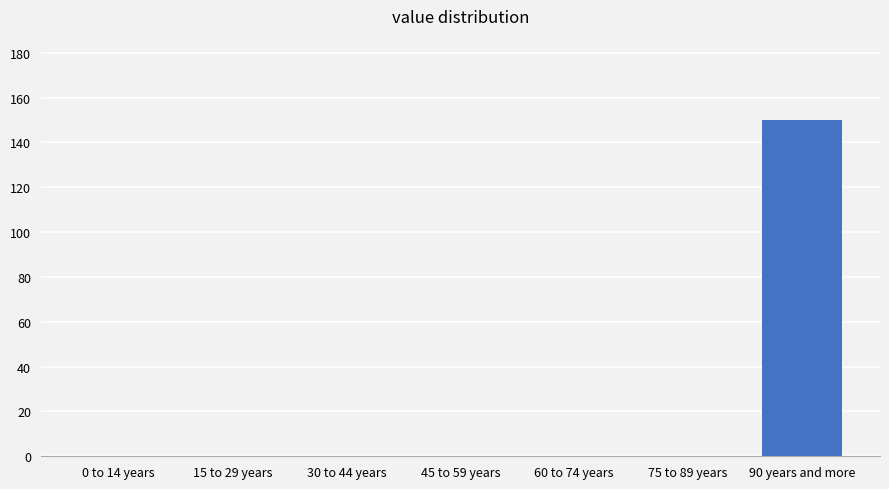

Reading left to right, transcribe all the data shown in this chart.

0 to 14 years=0	15 to 29 years=0	30 to 44 years=0	45 to 59 years=0	60 to 74 years=0	75 to 89 years=0	90 years and more=150